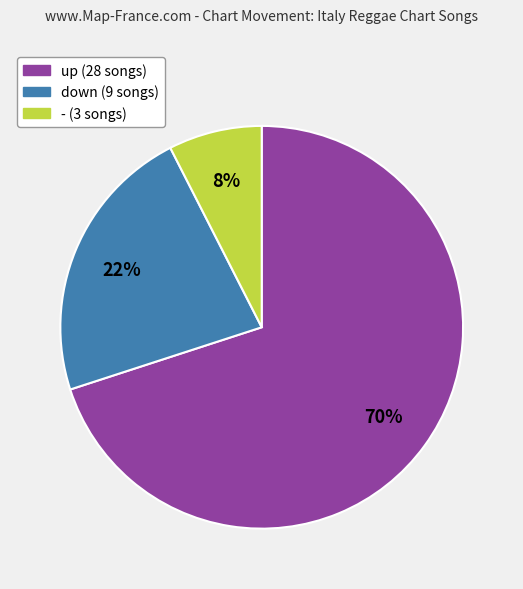

Is it true that up is 50% of the pie?

False